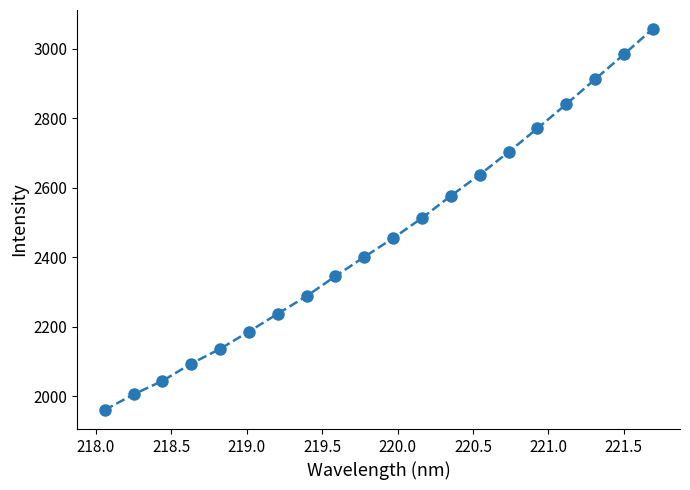

What is the difference between the second highest and second lowest values?

978.1